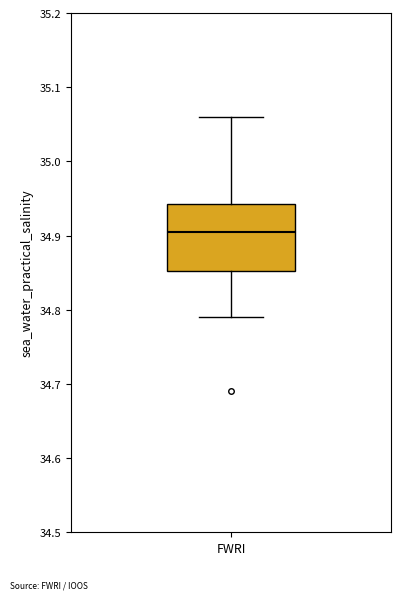

Transcribe this box plot: give where the median line is, the range the box spans, and where the two whiskers end, as read against the y-axis. The values are not printed on the chart, so give them approximately, as read against the axis.

median 34.91, box 34.85 to 34.94, whiskers 34.79 to 35.06